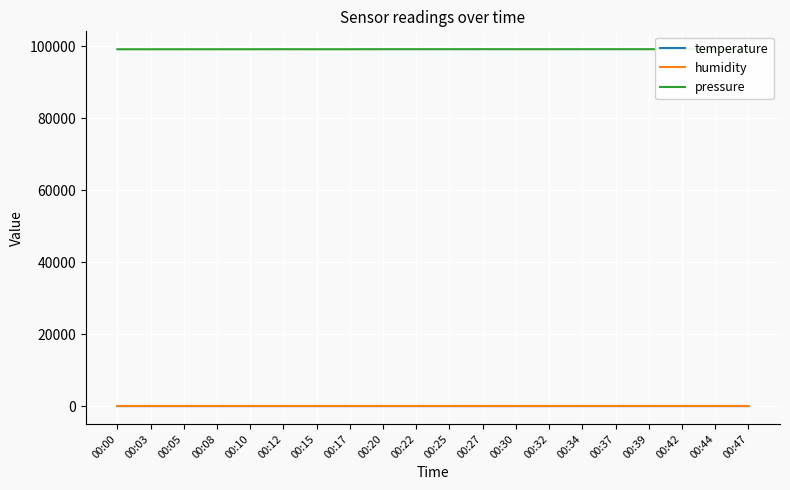

Which series has the widest spread of values?

pressure